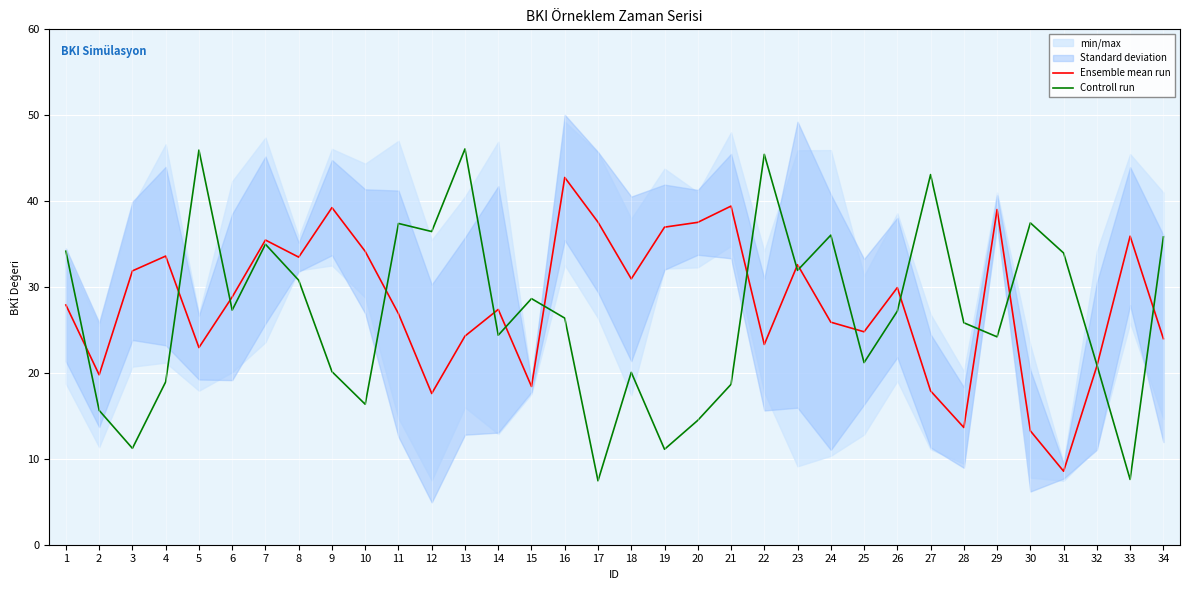

List the labels in order of Ensemble mean run value, smallest first.

31, 30, 28, 12, 27, 15, 2, 32, 5, 22, 34, 13, 25, 24, 11, 14, 1, 6, 26, 18, 3, 23, 8, 4, 10, 7, 33, 19, 20, 17, 29, 9, 21, 16